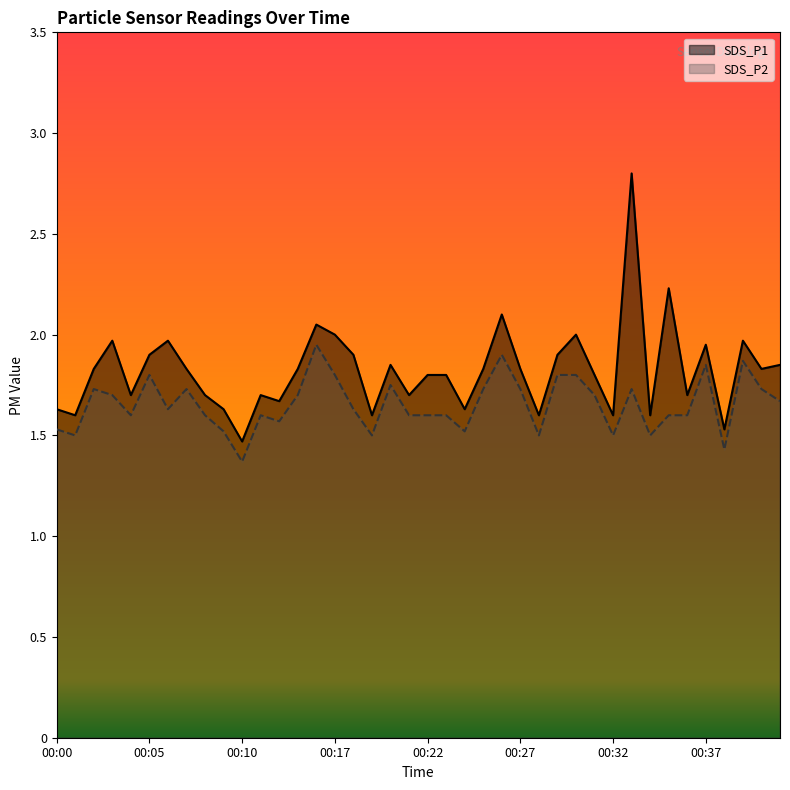

Which category has the highest value in the SDS_P2 series?

00:16